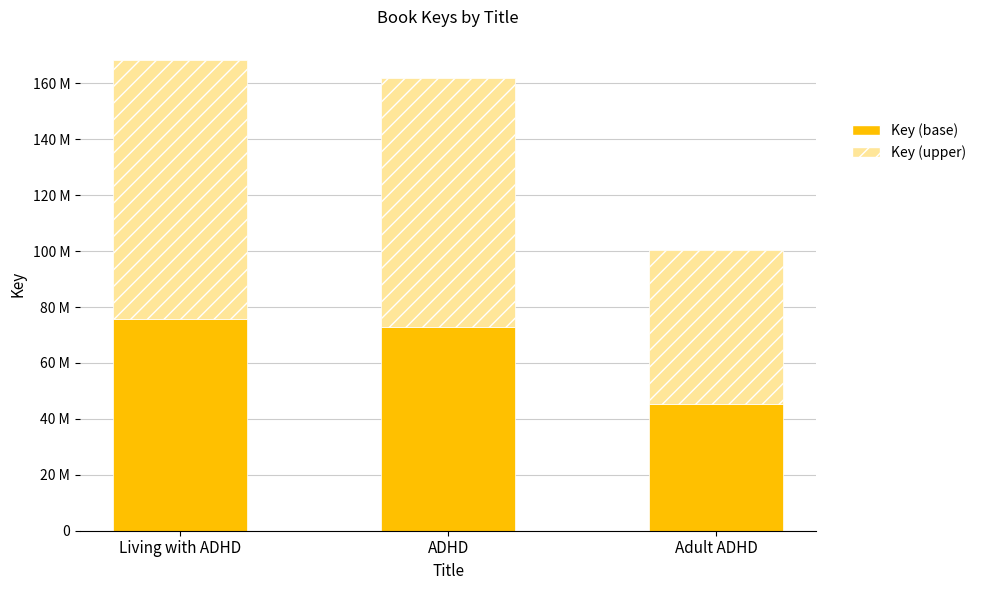

The Key (upper) series shows 55231803.0 at Adult ADHD. True or false?

True